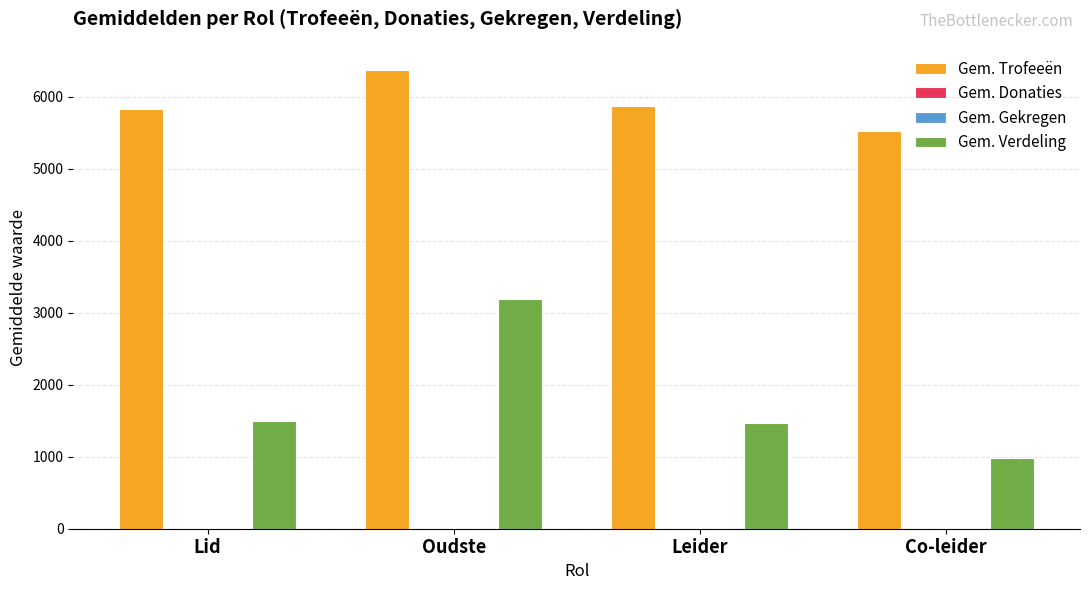

Which series has the largest range (max minus min)?

Gem. Verdeling